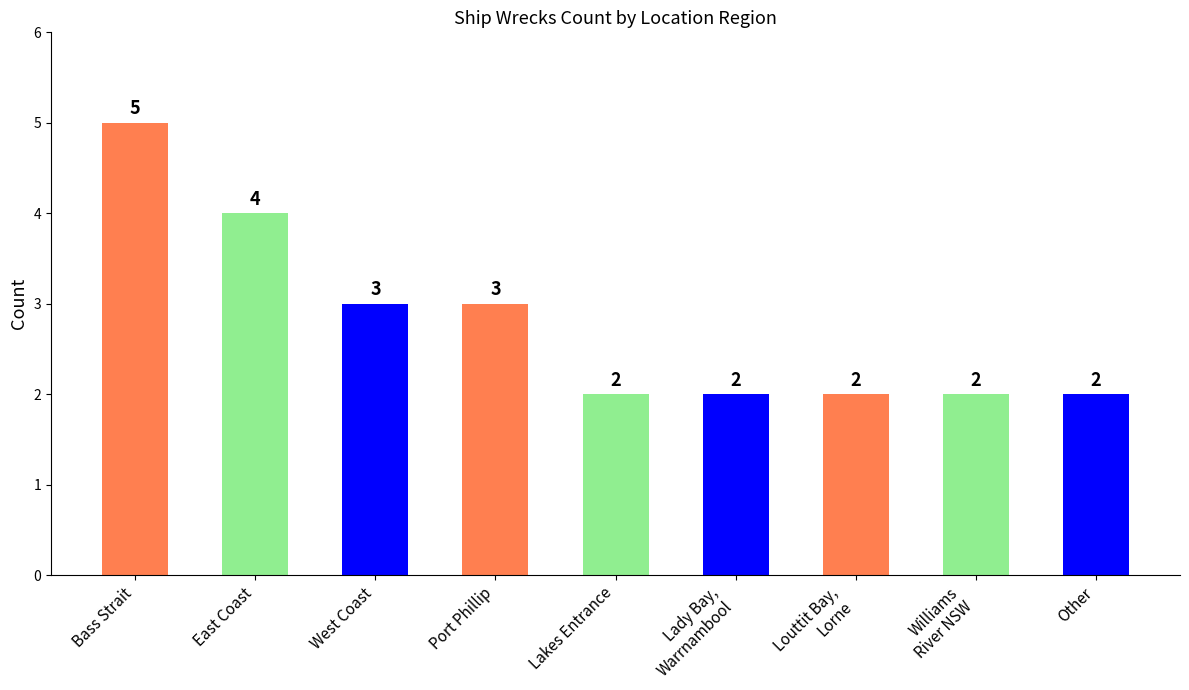

What is the label of the 2nd bar from the left?

East Coast